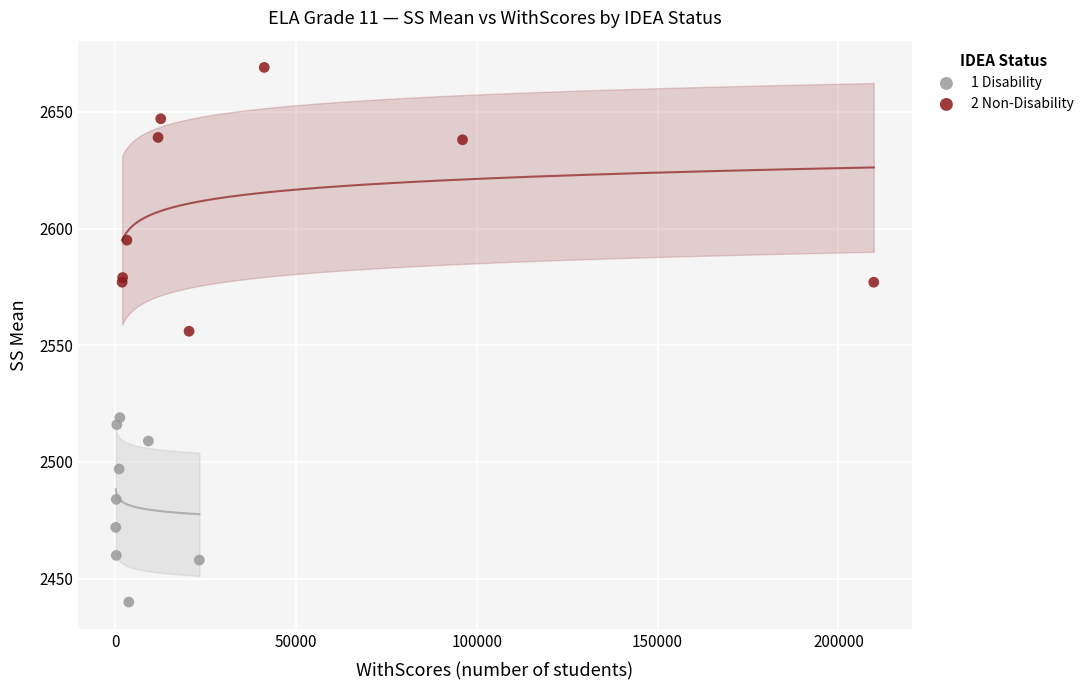

Which series contains the highest Y value?

2 Non-Disability